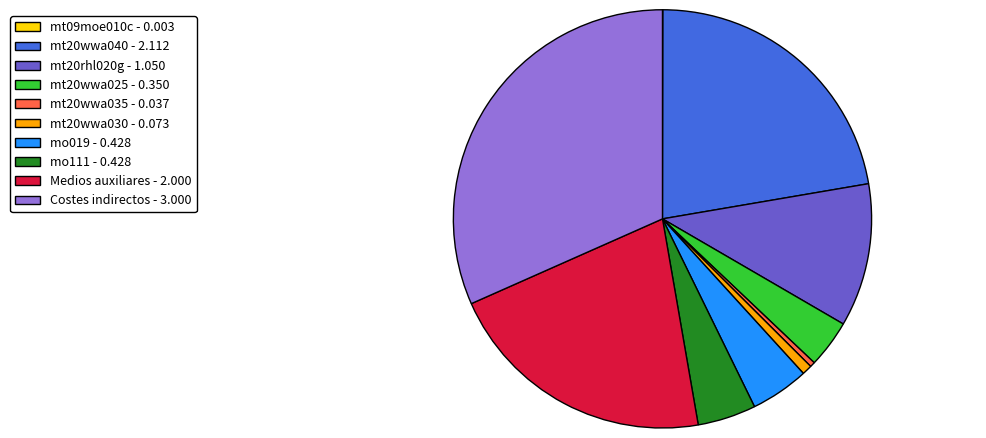

Is mt20wwa030 the majority of the pie?

No